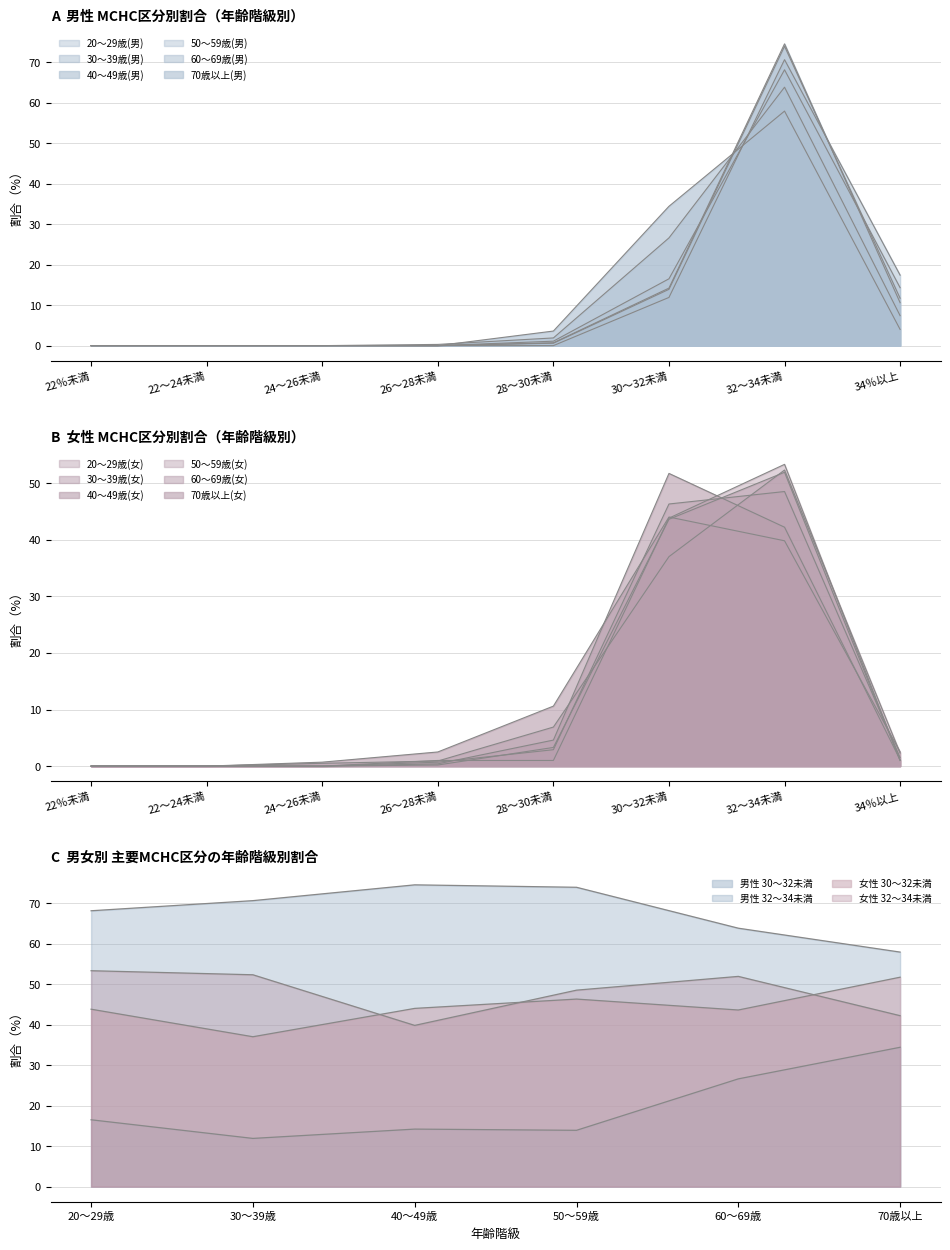

The 30～39歳(男) series shows 70.6 at 32～34未満. True or false?

True